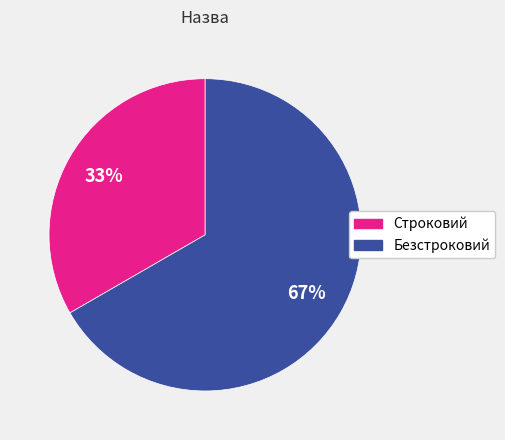

Which slice is the largest?

Безстроковий